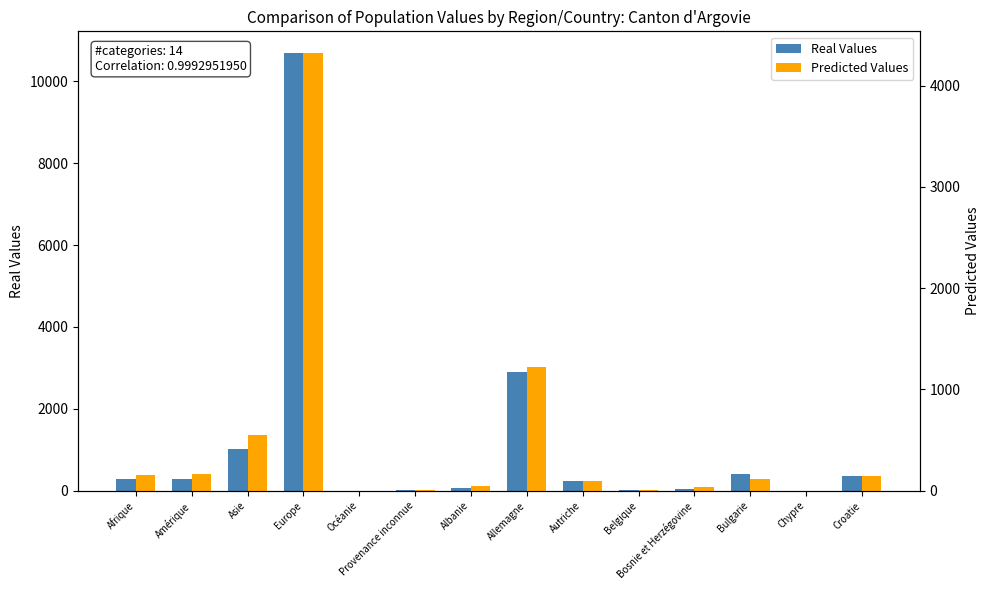

What is the total value across all series at Provenance inconnue?

18